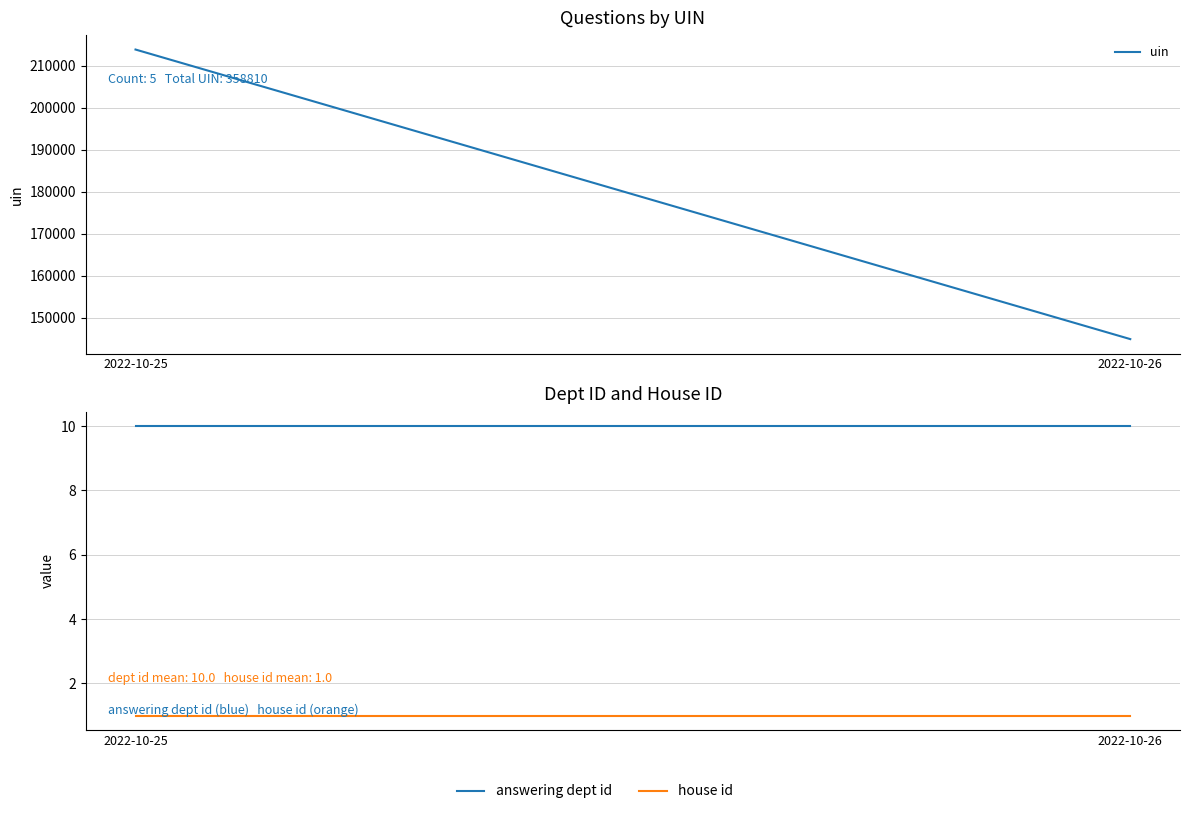

The value of answering dept id at 2022-10-26 is 3. True or false?

False